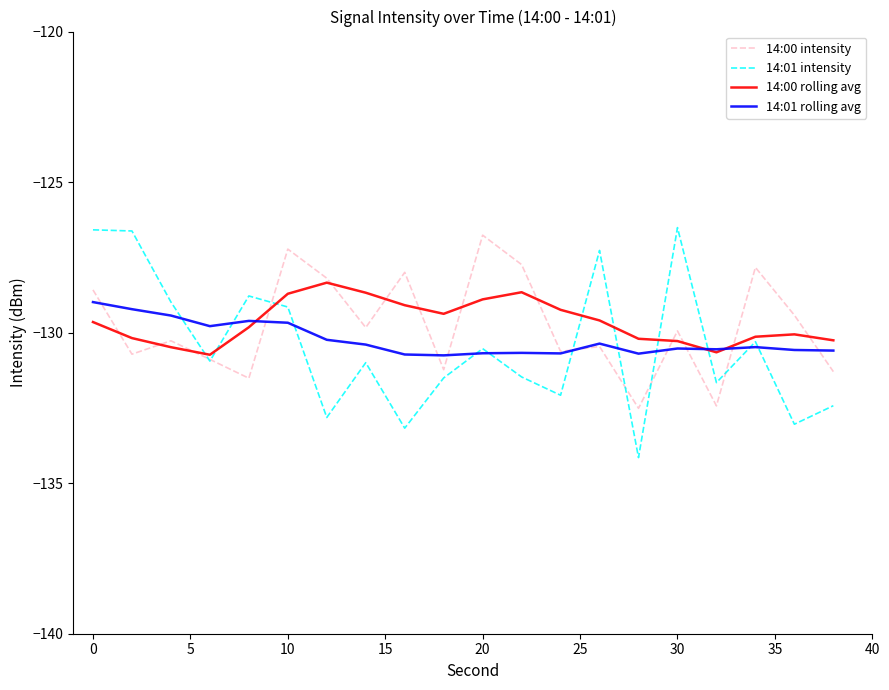

Which series has the widest spread of values?

14:01 intensity